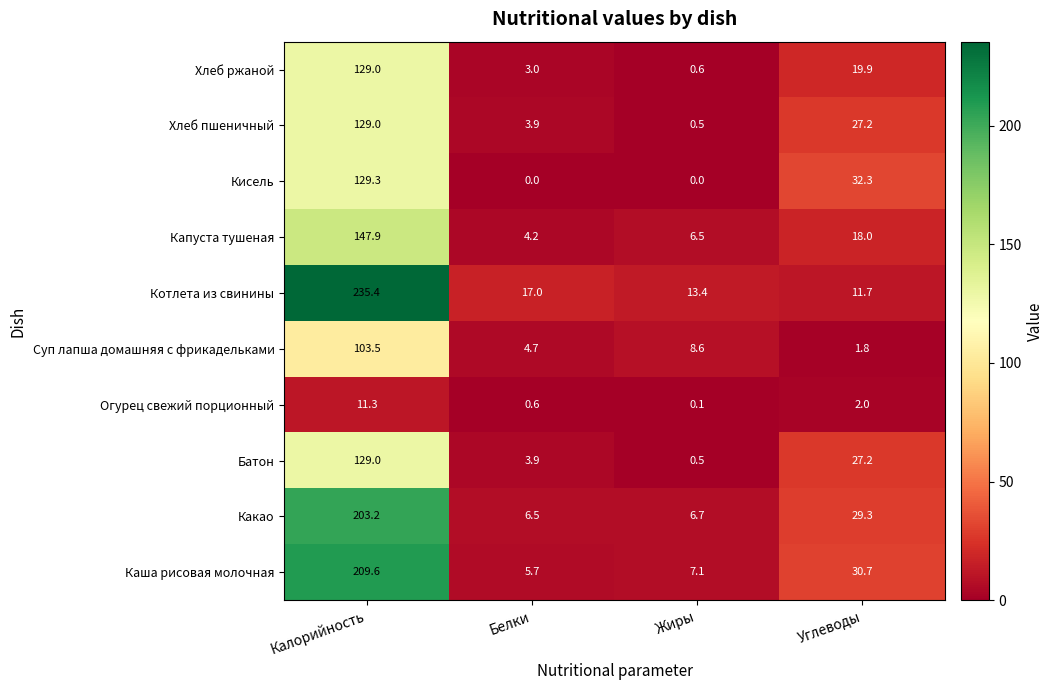

The value of Батон at Калорийность is 63.3. True or false?

False